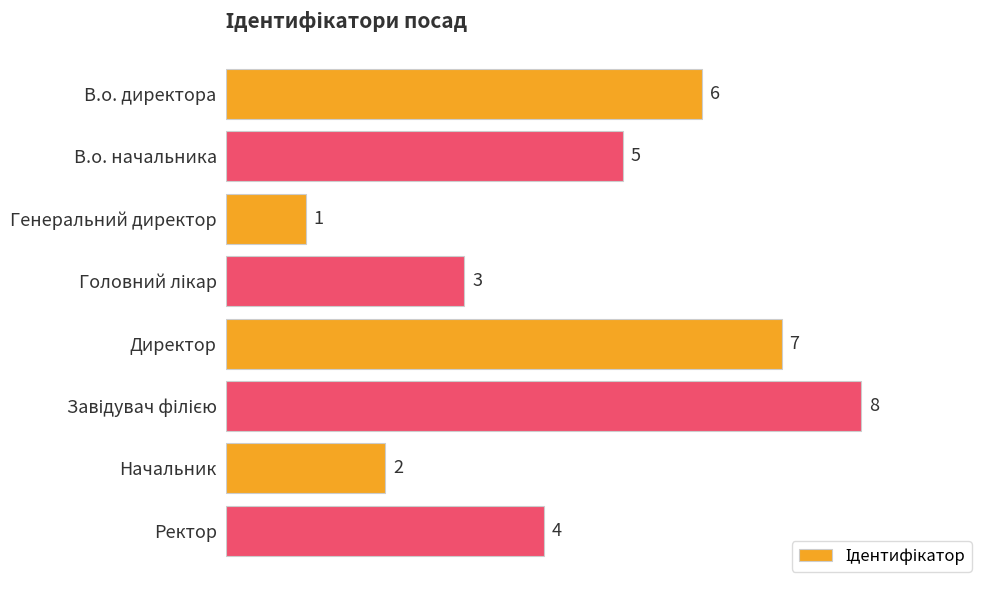

Reading bottom to top, what are all the values shown in this chart?

4	2	8	7	3	1	5	6